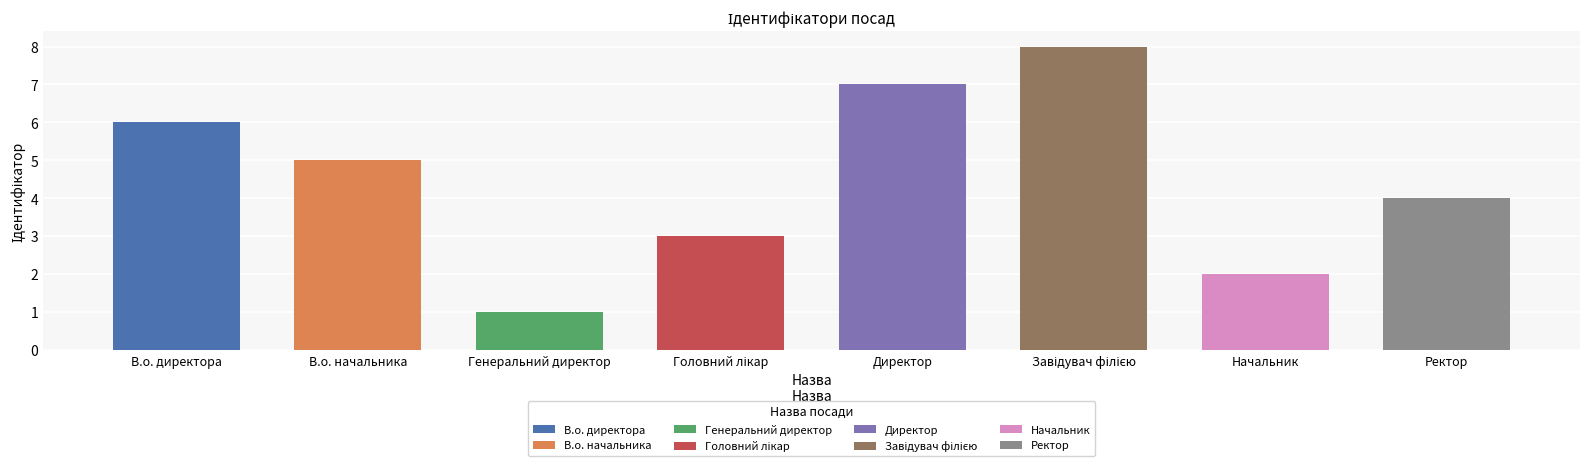

True or false: the data shows 11 at Завідувач філією.

False